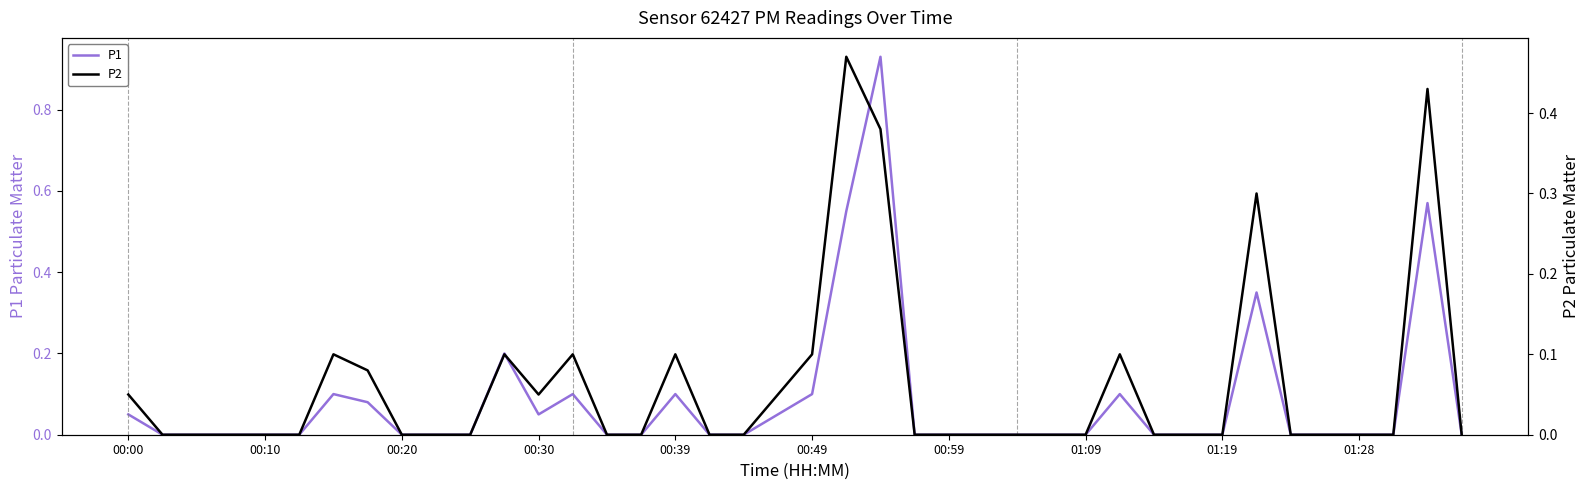

Is the value of P2 at 24 greater than the value of P1 at 25?

No